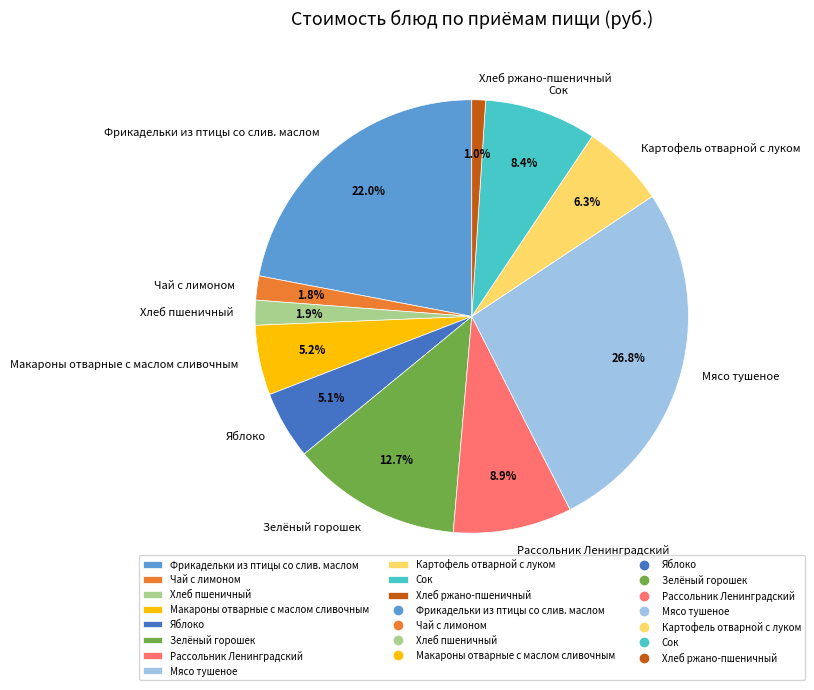

What percentage is the Хлеб пшеничный slice, to the nearest percent?

2%